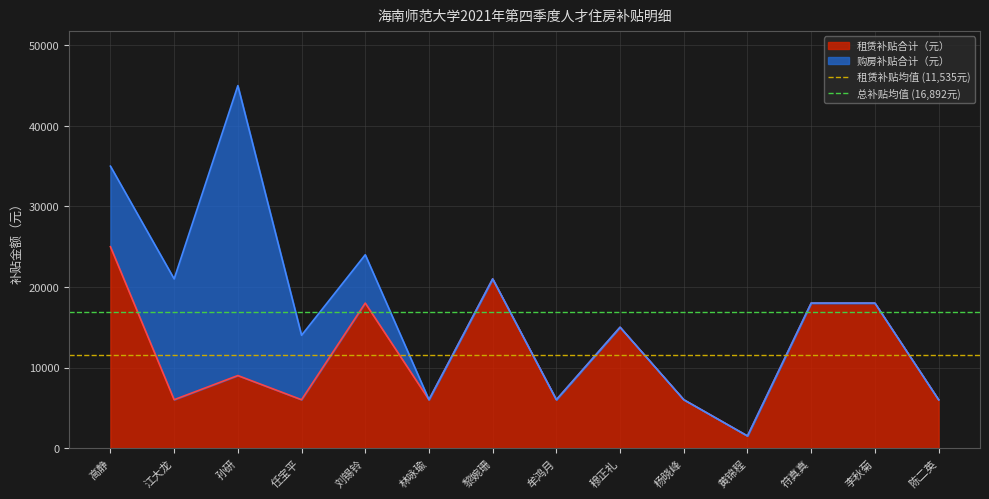

The 租赁补贴合计（元） series shows 6000 at 杨晓峰. True or false?

True